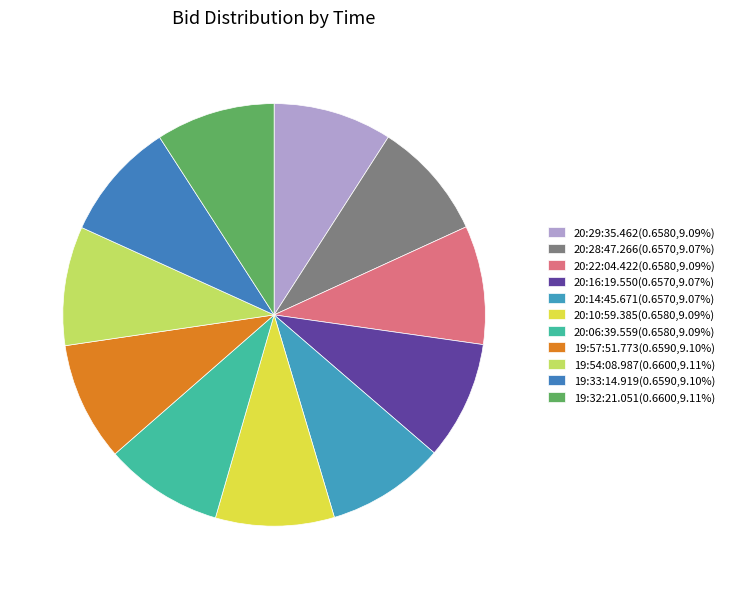

What portion of the pie excludes 20:14:45.671?

90.9%